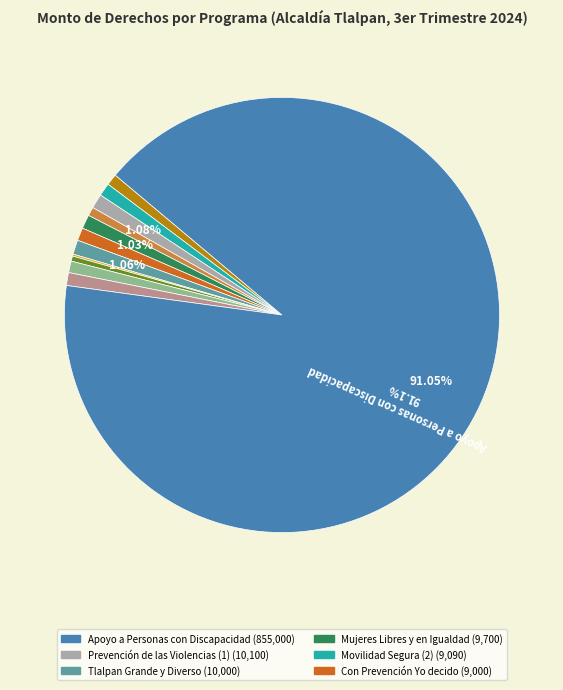

Is there any slice that represents more than half of the pie?

Yes